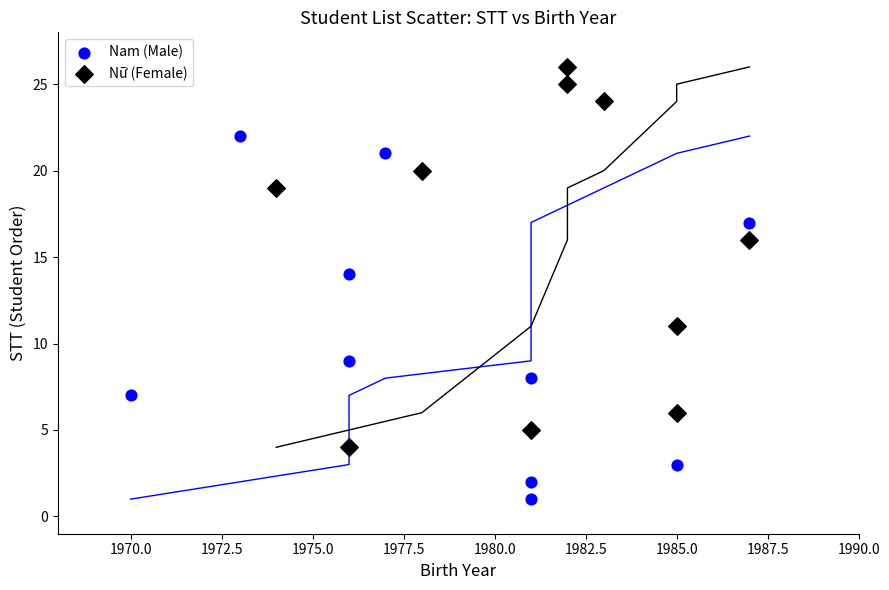

Which series contains the lowest Y value?

Nam (Male)